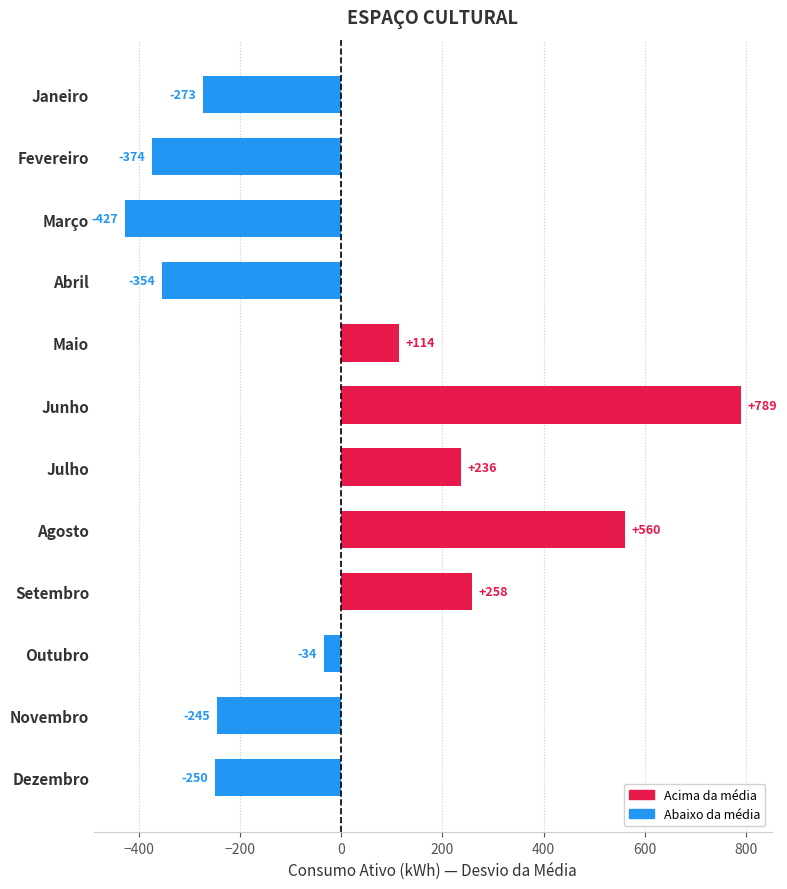

The value at Fevereiro is -374. True or false?

True